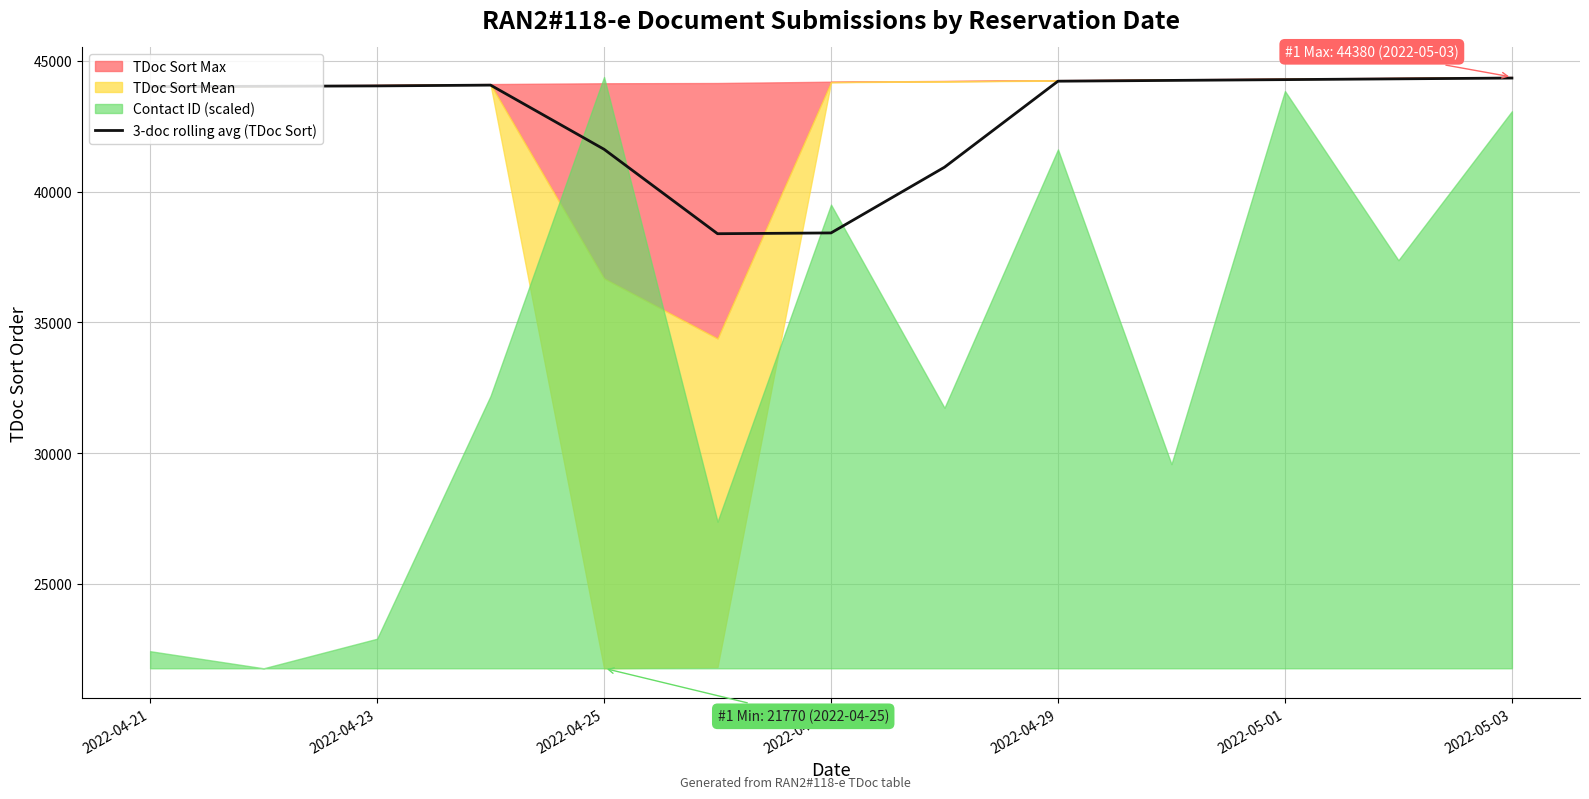

What is the maximum value for 3-doc rolling avg (TDoc Sort)?

44340.0